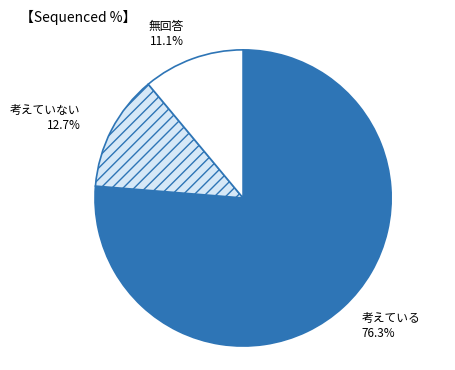

Is there any slice that represents more than half of the pie?

Yes